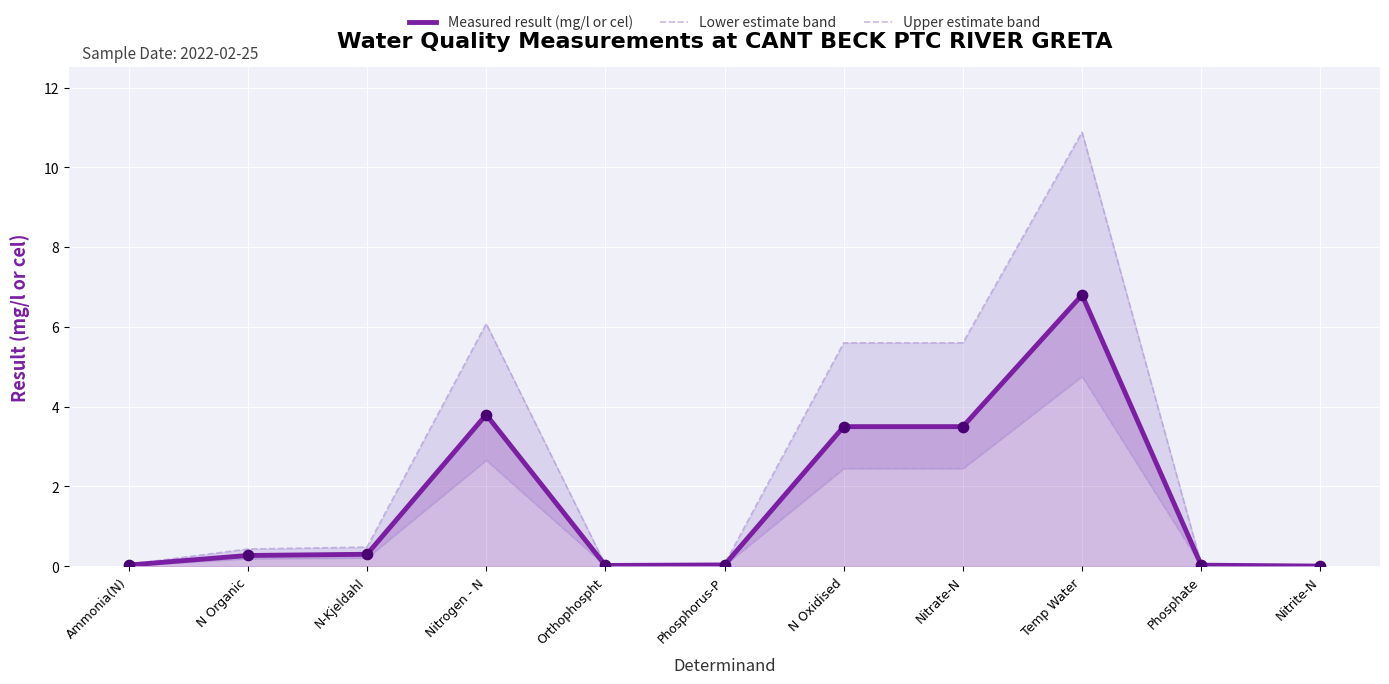

What are all the series names shown in the legend?

Measured result (mg/l or cel), Lower estimate band, Upper estimate band